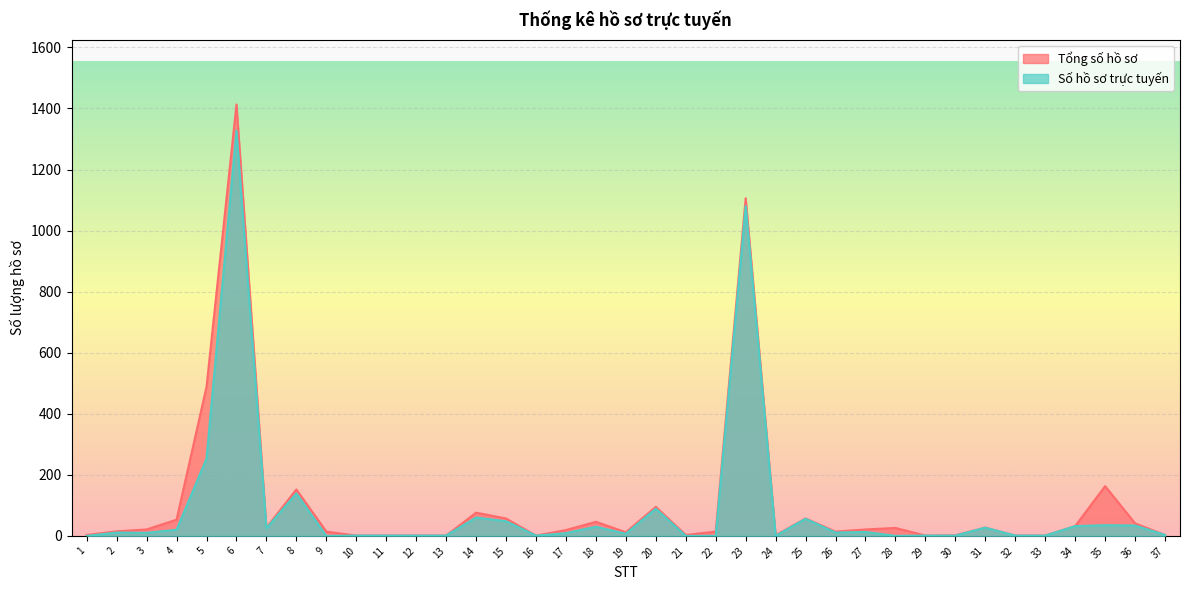

What are all the series names shown in the legend?

Tổng số hồ sơ, Số hồ sơ trực tuyến